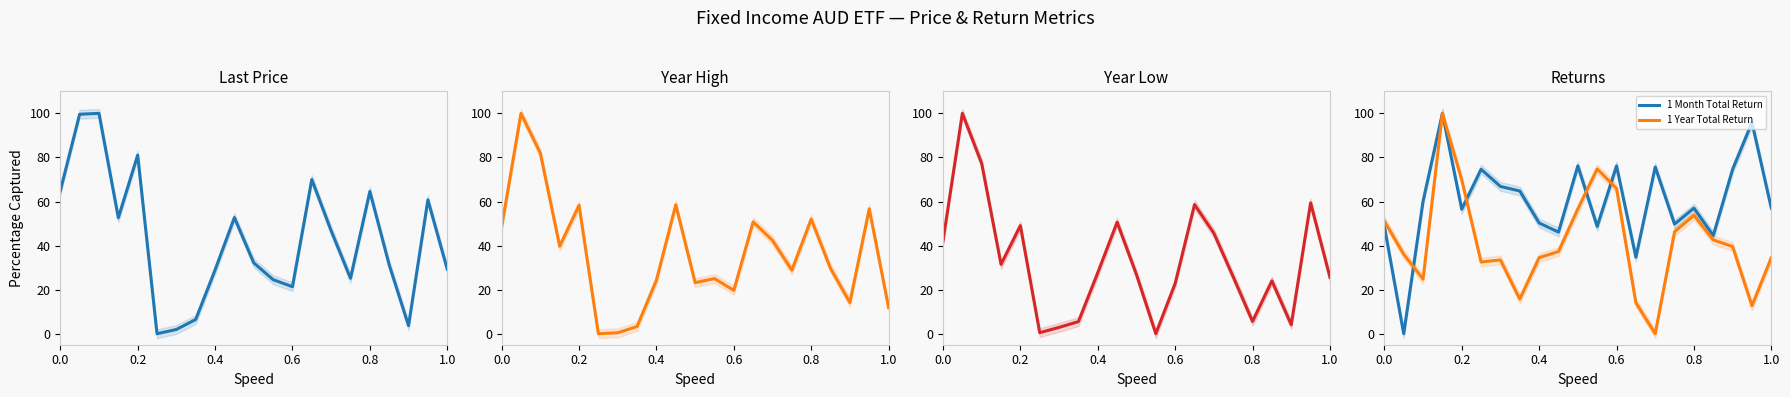

The value of 1 Year Total Return at 0.0 is 51.1. True or false?

True